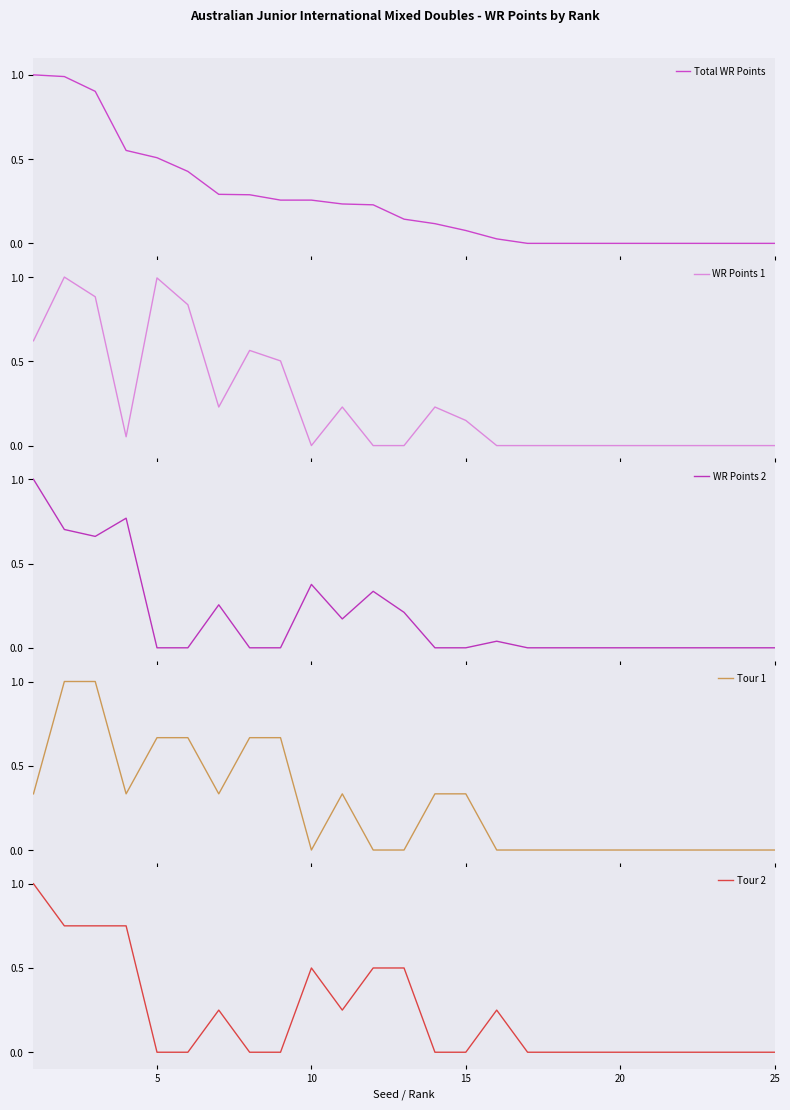

The value of Tour 2 at 25 is 0.4. True or false?

False